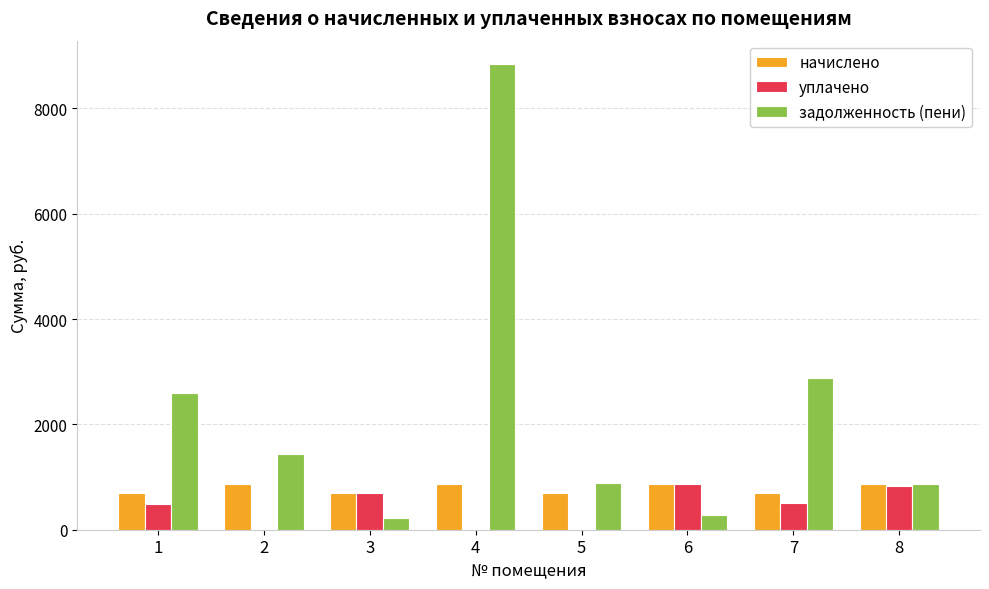

How many distinct data groups are displayed?

3